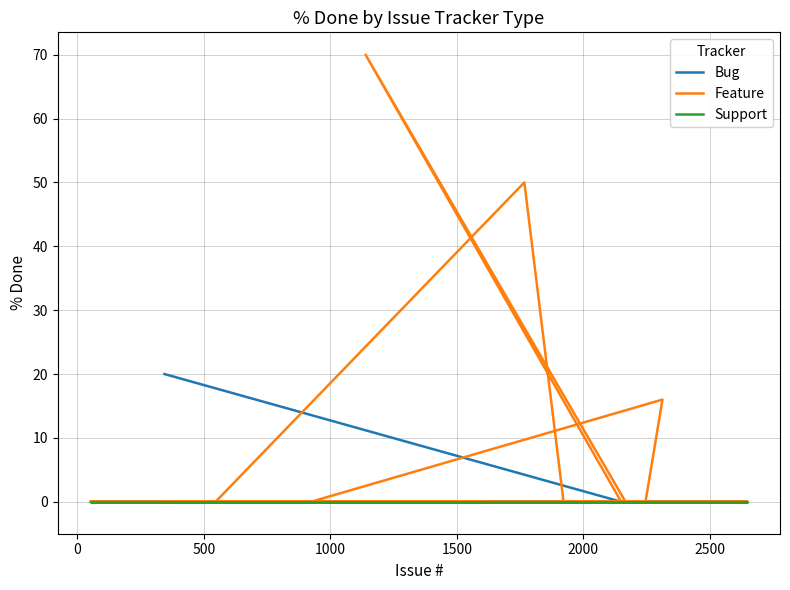

Is the value of Bug at 1500 greater than the value of Feature at 1000?

No